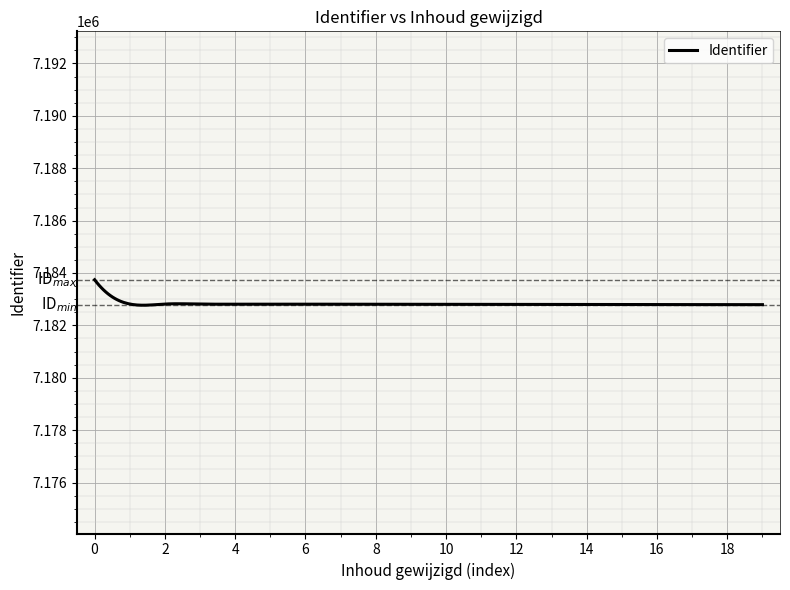

What is the greatest value displayed?

7183743.0